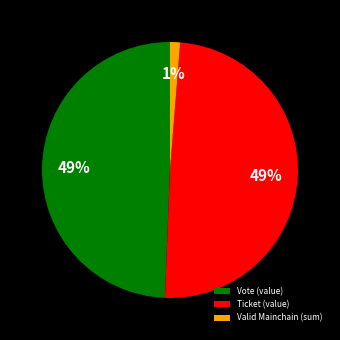

How many segments does this pie chart have?

3